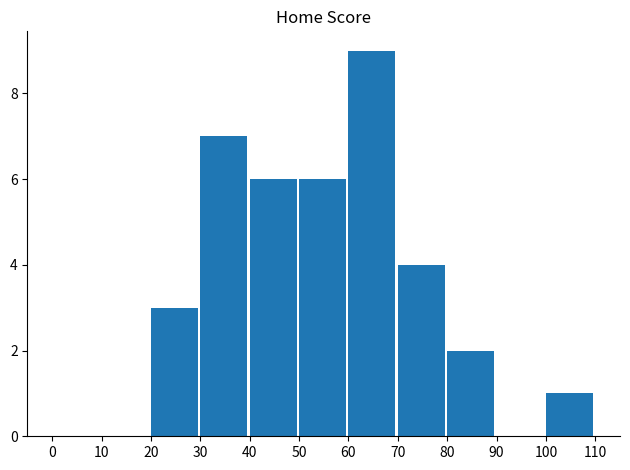

Are the bars horizontal?

No